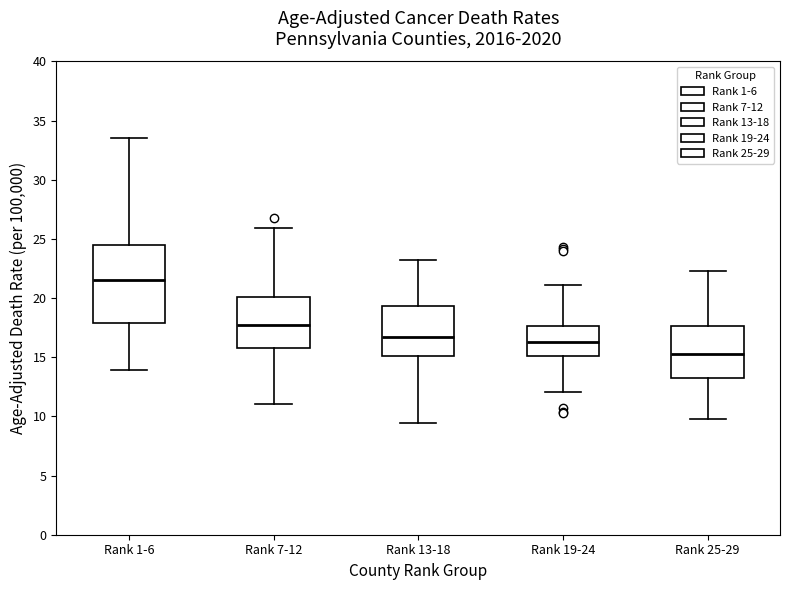

Comparing the boxes themselves (not the whiskers), which one is the tallest?

Rank 1-6